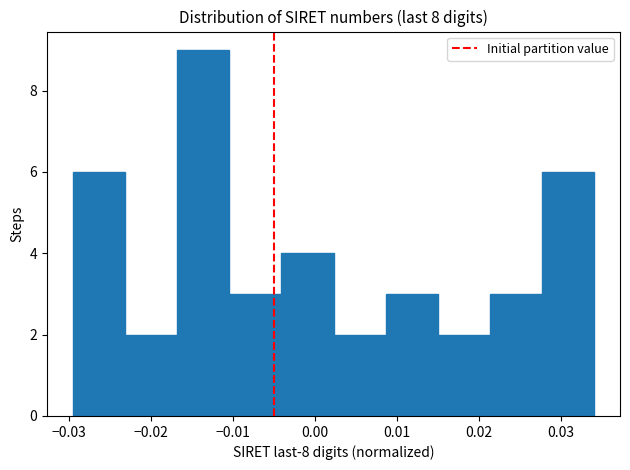

Reading left to right, list every bar in this chart as the range it spans on the x-axis followed by its height. Neither the bar edges nor the heights are printed on the chart, so give them approximately, as read against the axes.

-0.029 to -0.023: 6
-0.023 to -0.017: 2
-0.017 to -0.010: 9
-0.010 to -0.004: 3
-0.004 to 0.002: 4
0.002 to 0.009: 2
0.009 to 0.015: 3
0.015 to 0.021: 2
0.021 to 0.028: 3
0.028 to 0.034: 6